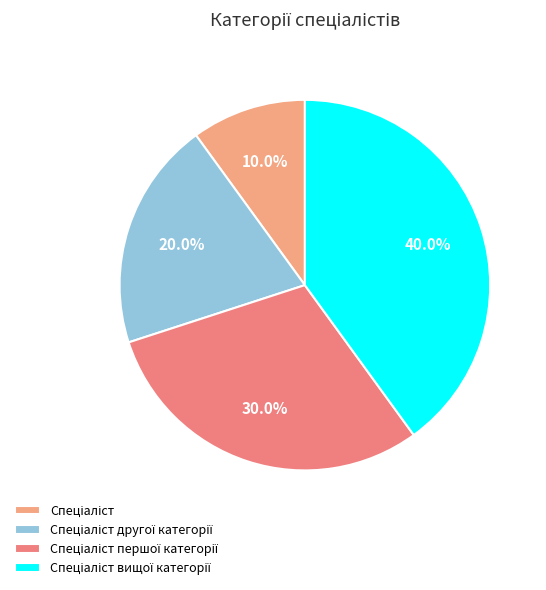

The Спеціаліст slice represents 10% of the pie. True or false?

True